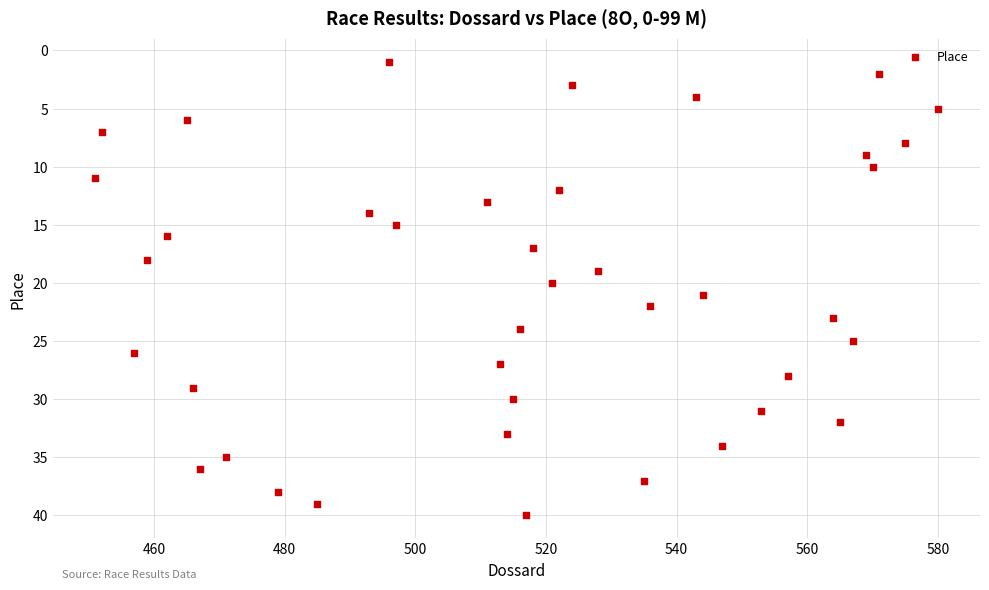

What is the range of X values (max minus min)?

129